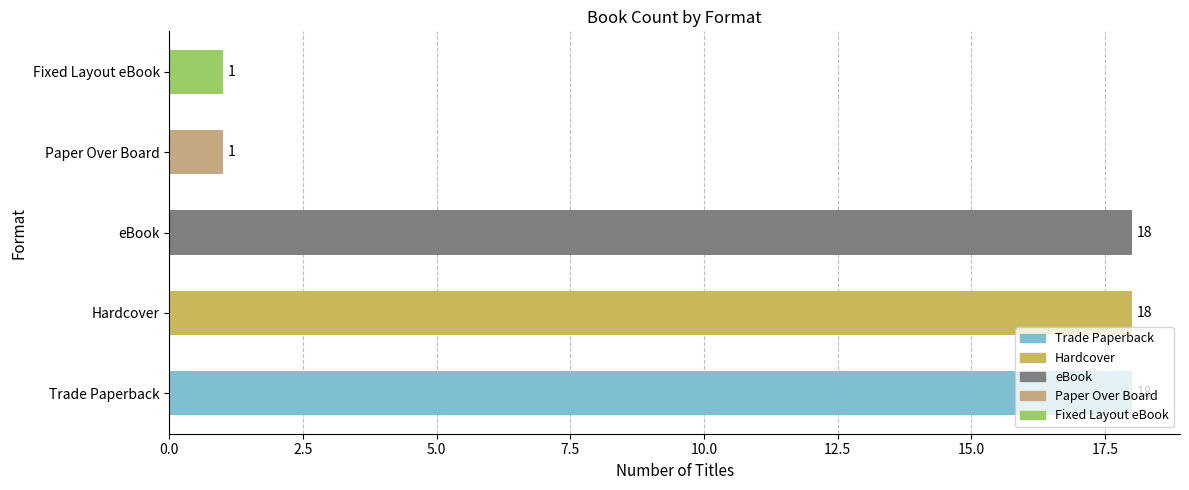

The chart shows a value of 18 at Trade Paperback. True or false?

True